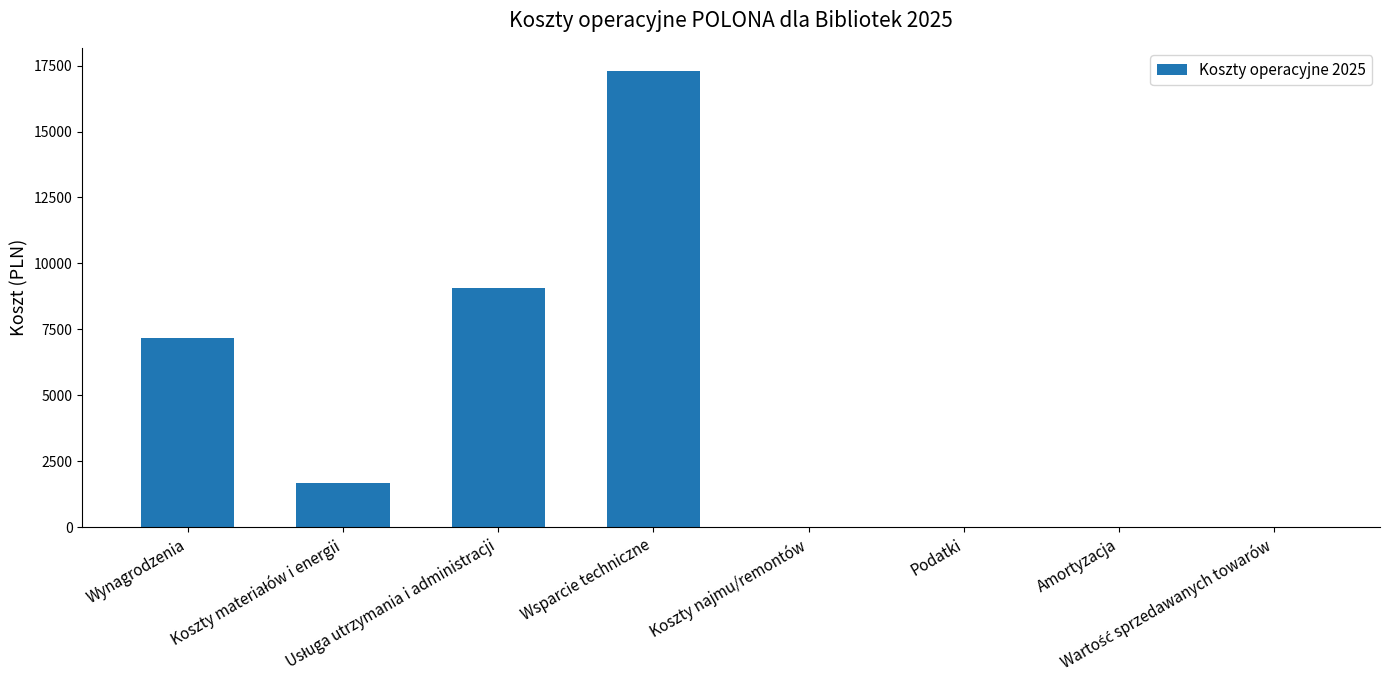

What is the average value?

4400.7